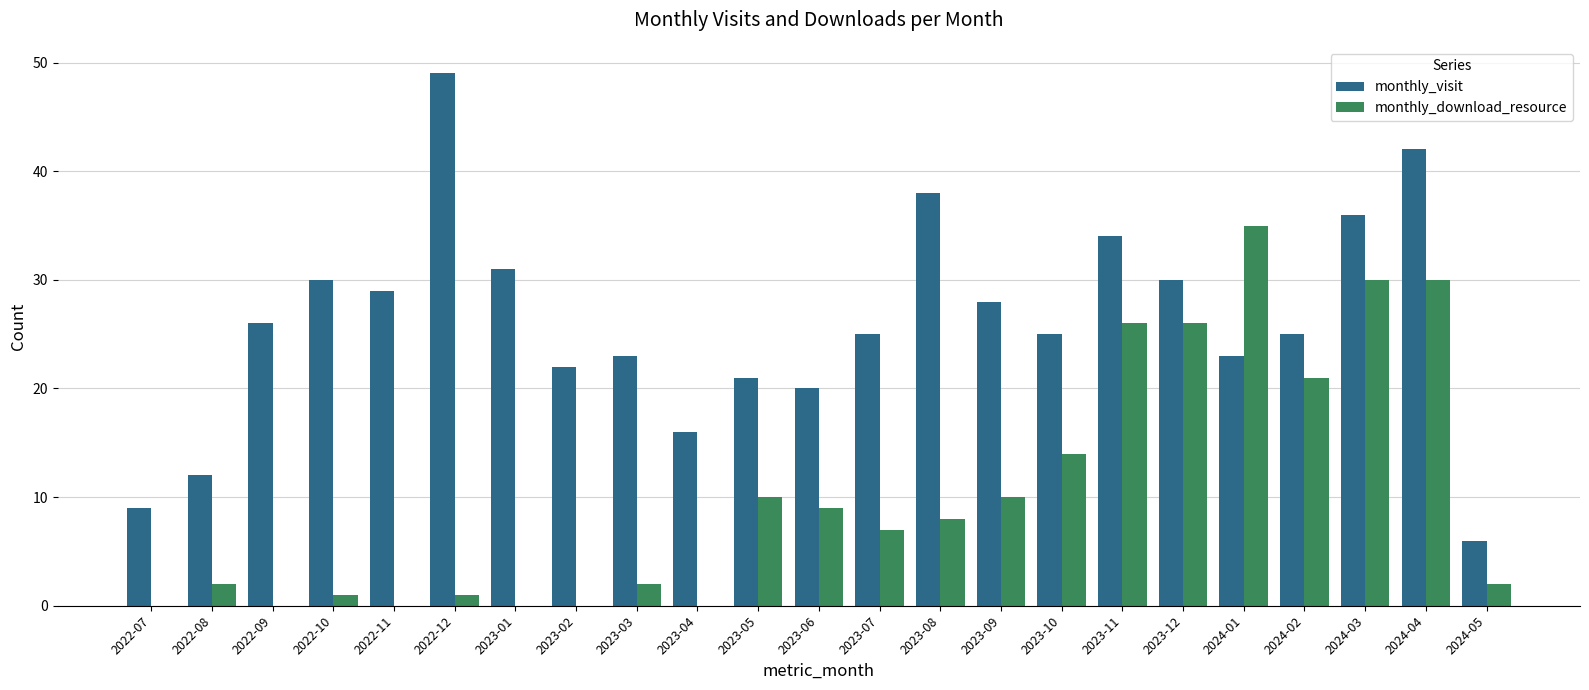

Which series has the largest range (max minus min)?

monthly_visit